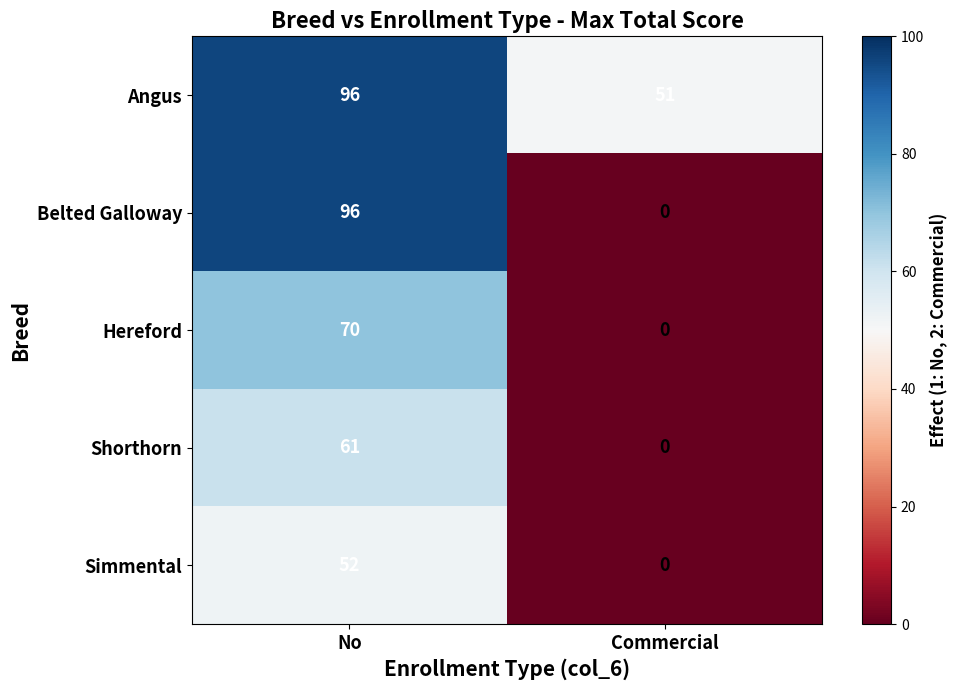

List the labels in order of Angus value, largest first.

No, Commercial